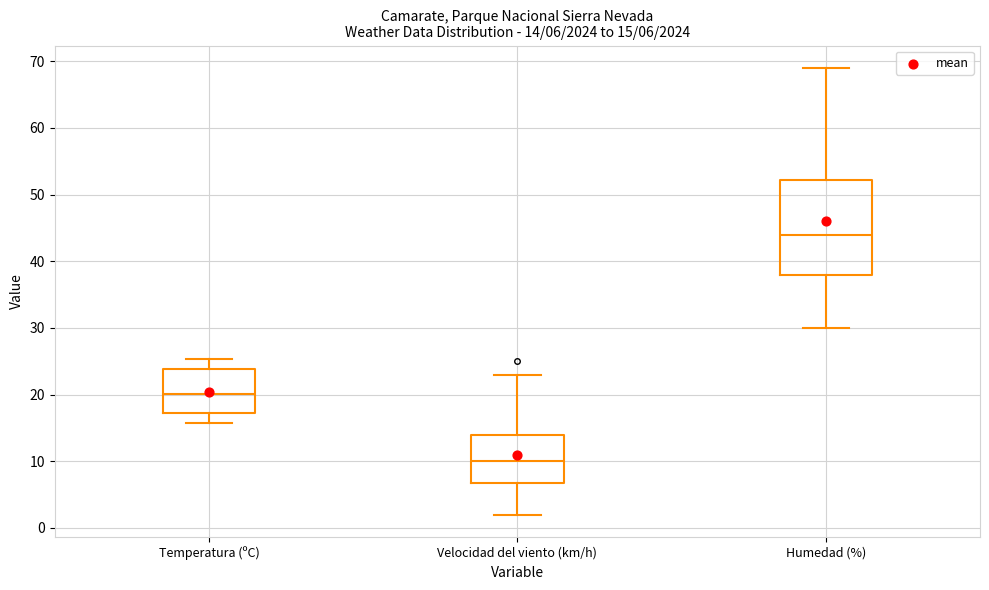

Which box has the lowest median line?

Velocidad del viento (km/h)